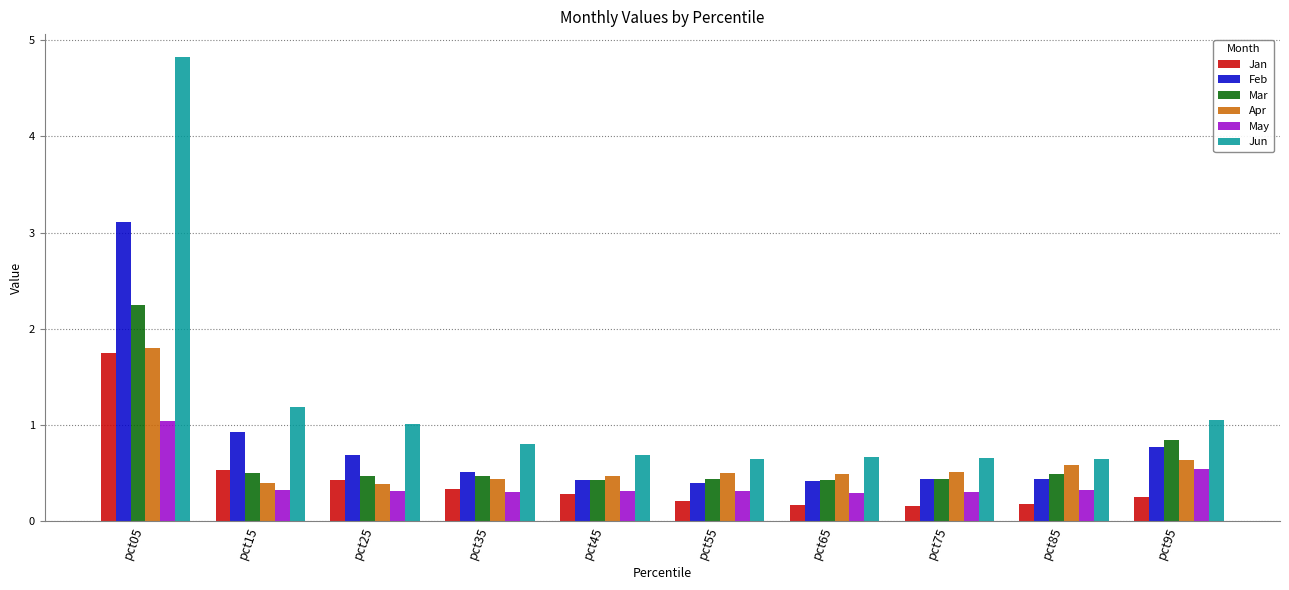

What is the minimum value for Apr?

0.4